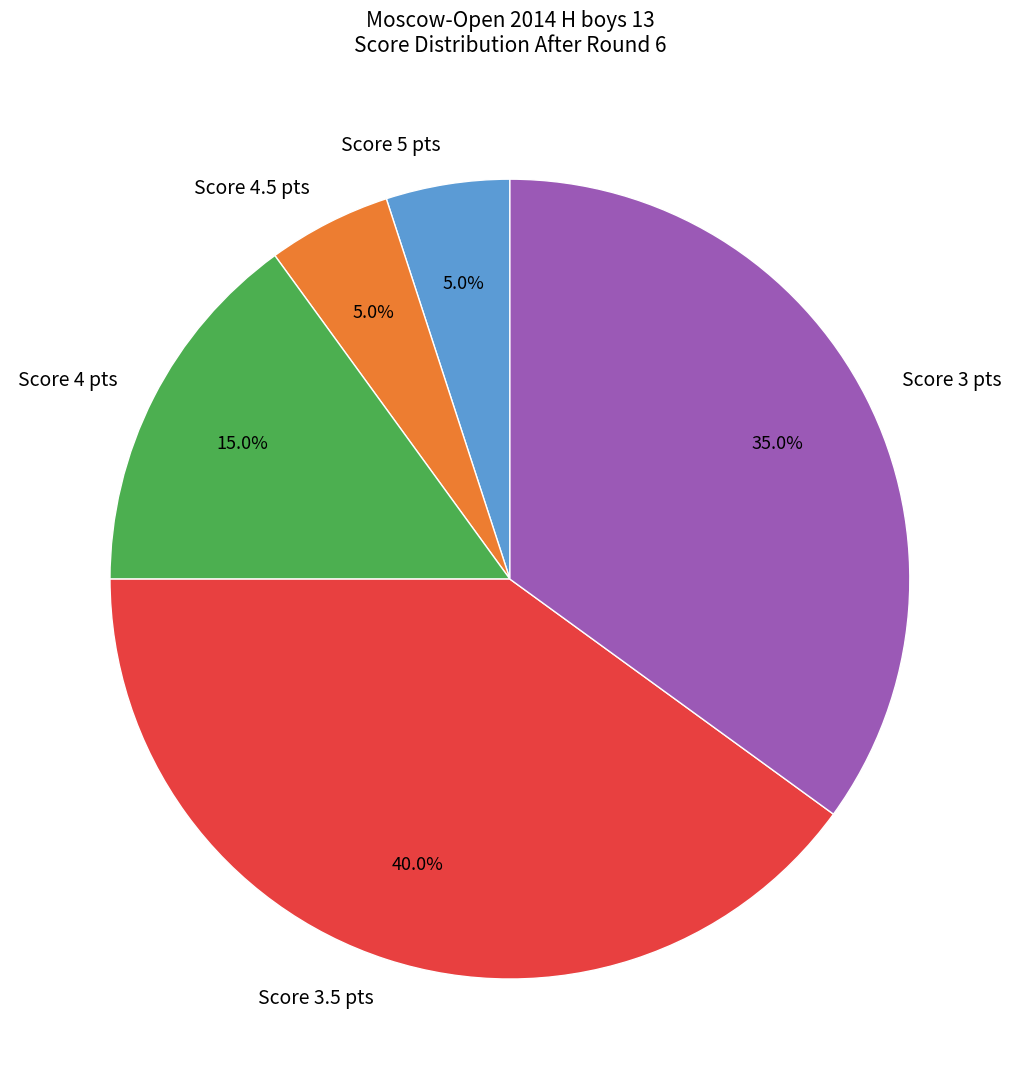

Which category has the biggest portion of the pie?

Score 3.5 pts